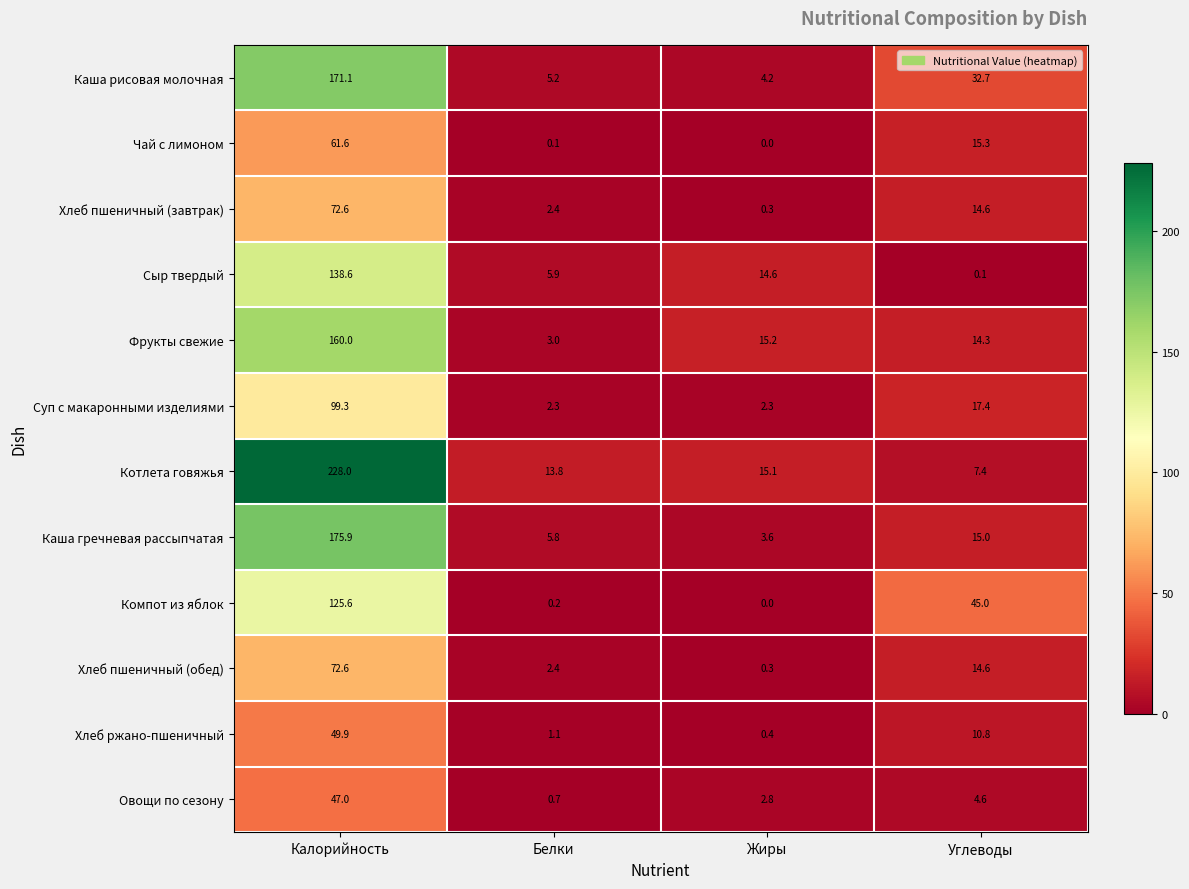

Which series has the largest total across all categories?

Котлета говяжья